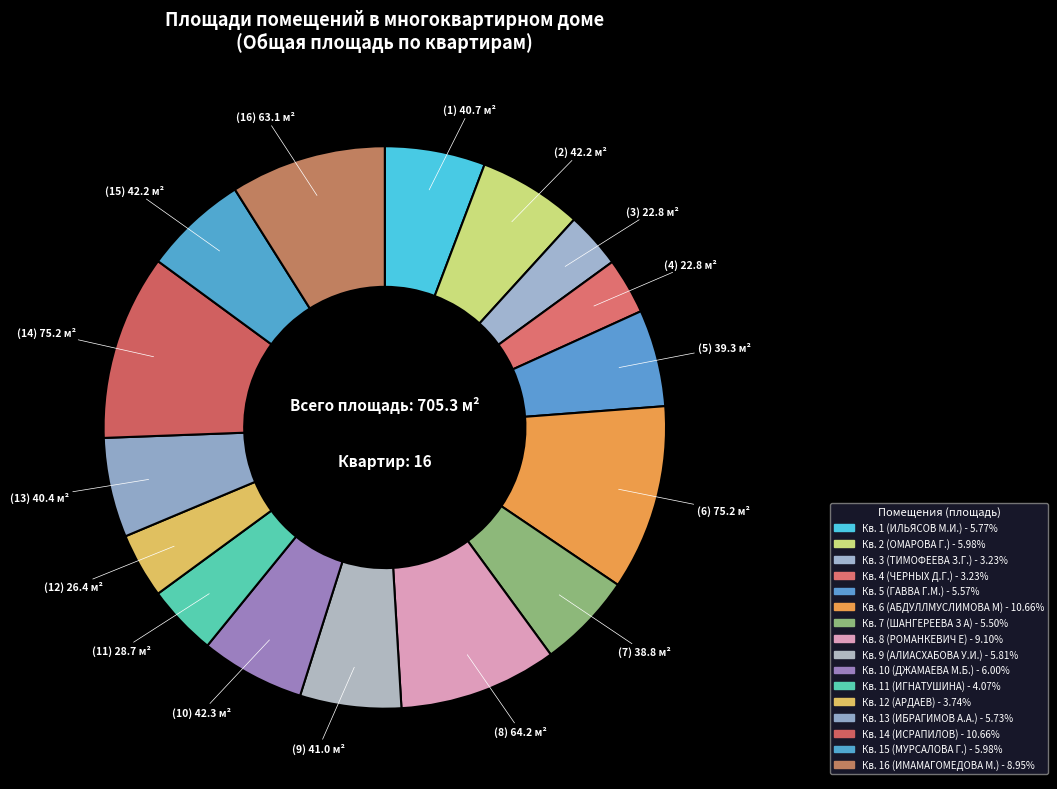

Which slice is the smallest?

ТИМОФЕЕВА З.Г.